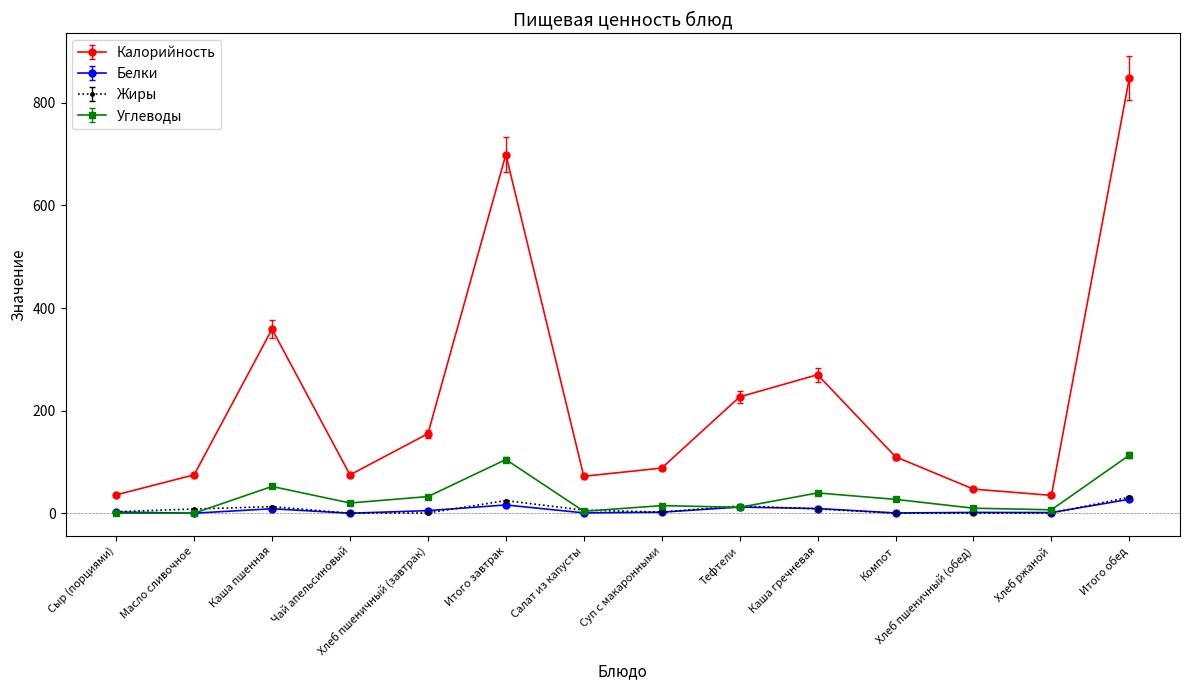

True or false: Калорийность and Белки cross at least once.

False